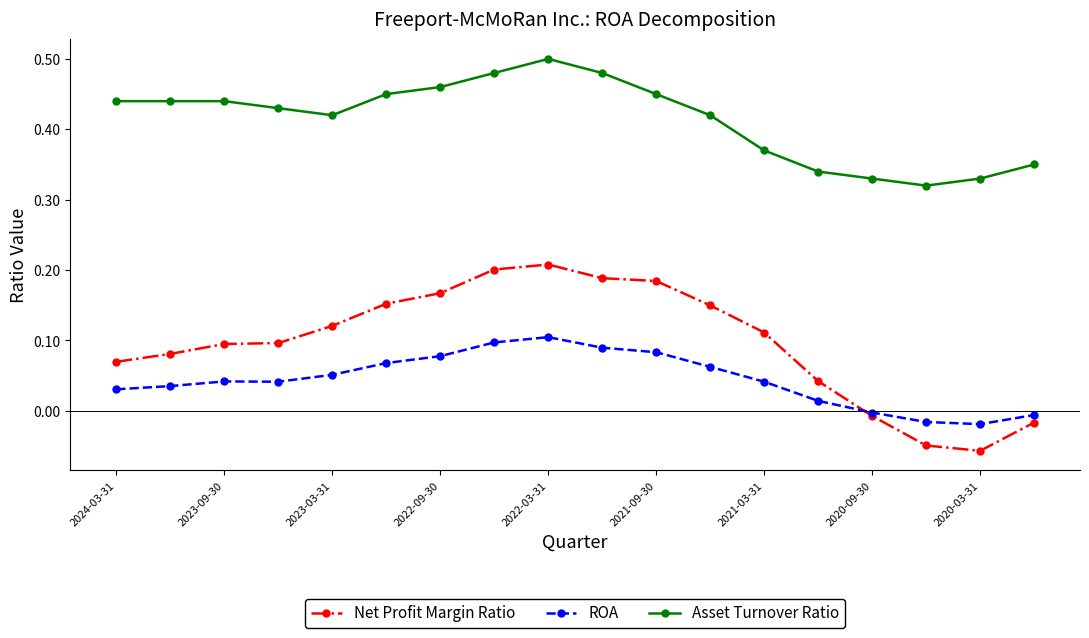

Which series has the largest total across all categories?

Asset Turnover Ratio